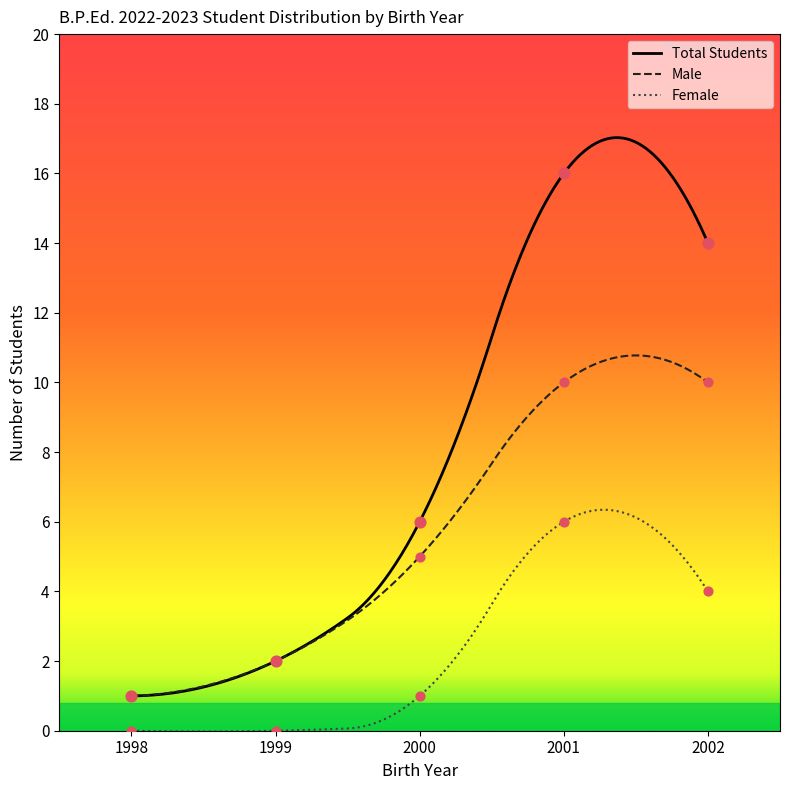

True or false: Female and Total Students intersect in this chart.

False